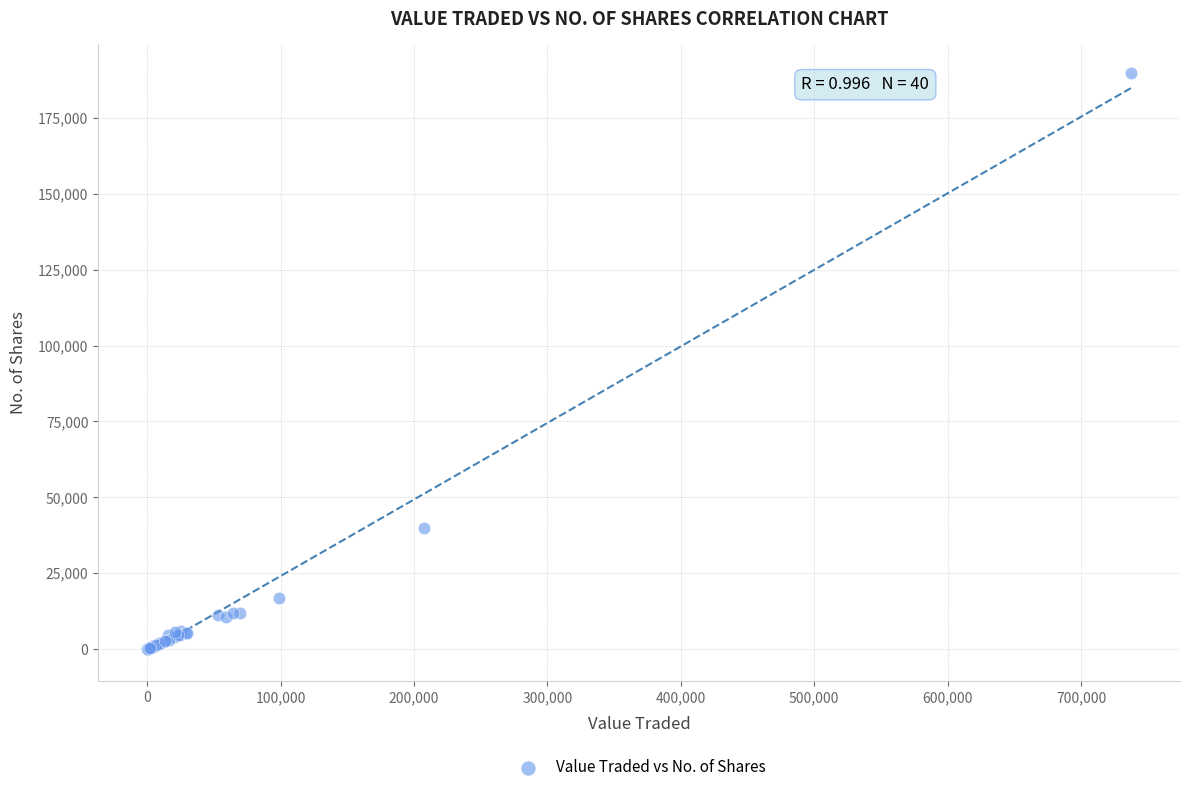

What Y value in the scatter plot is closest to 94882?

40000